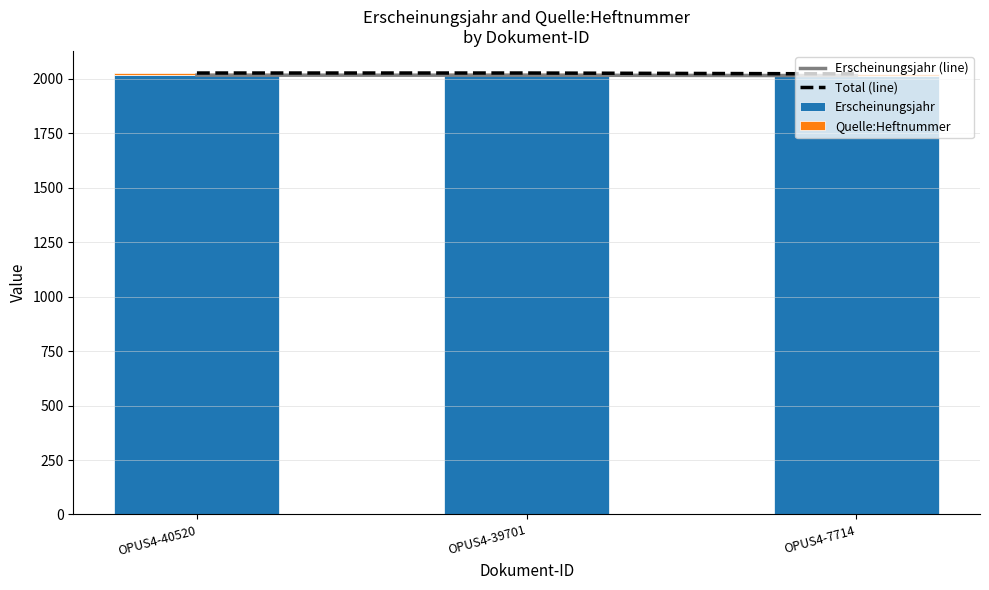

What is the approximate value of Erscheinungsjahr at OPUS4-40520?

2017